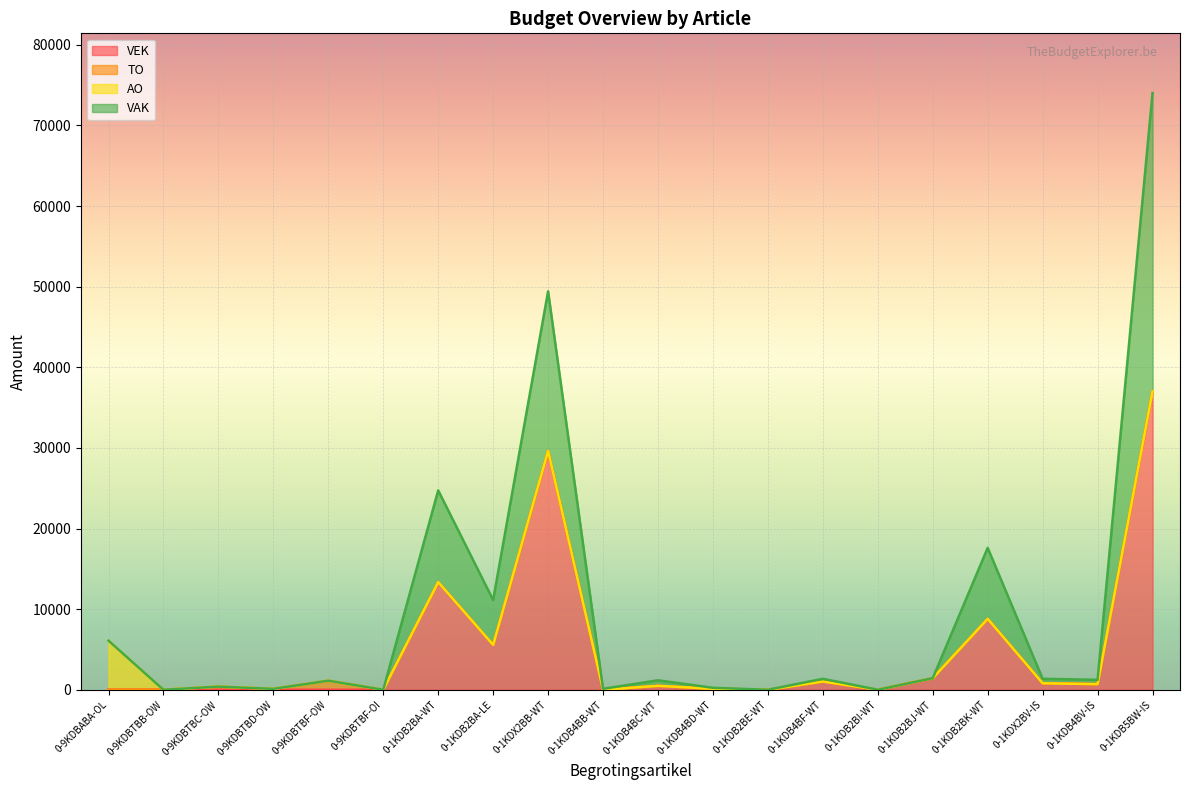

At which label does VEK reach its peak?

0-1KDB5BW-IS